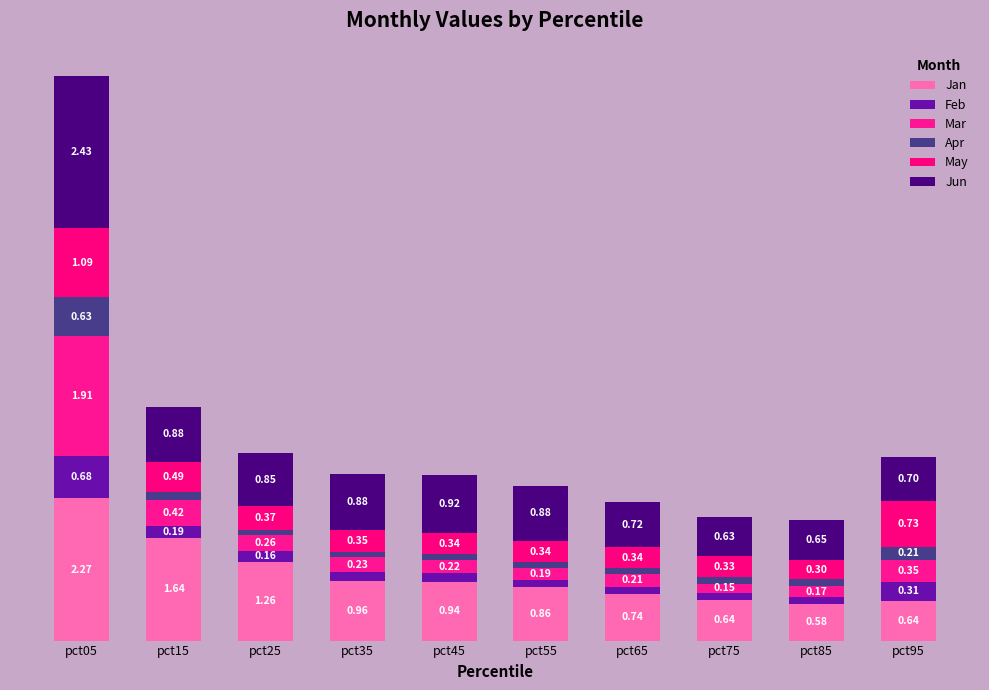

What are all the series names shown in the legend?

Jan, Feb, Mar, Apr, May, Jun